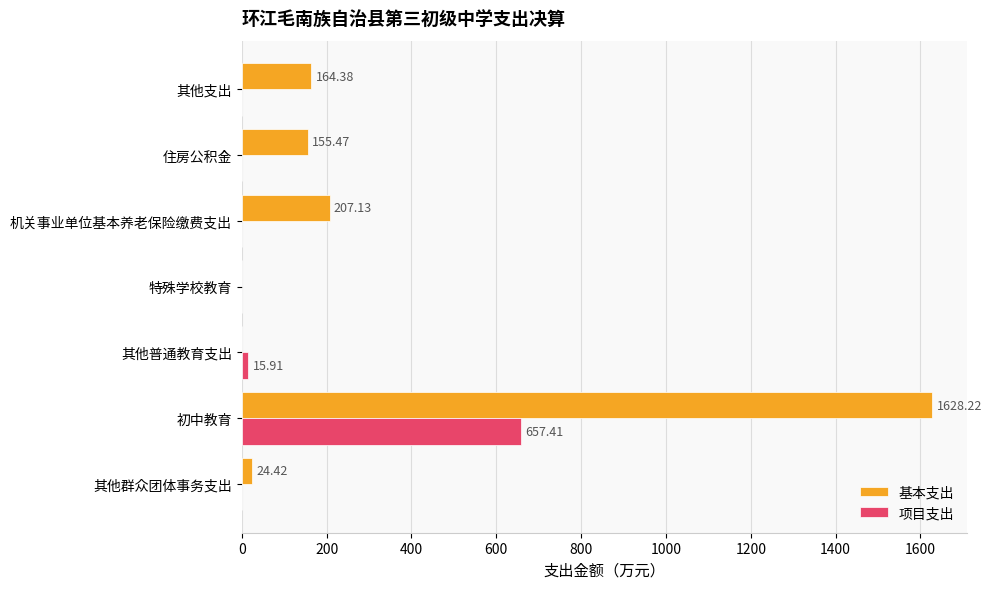

At which label is 基本支出 closest to 814?

机关事业单位基本养老保险缴费支出